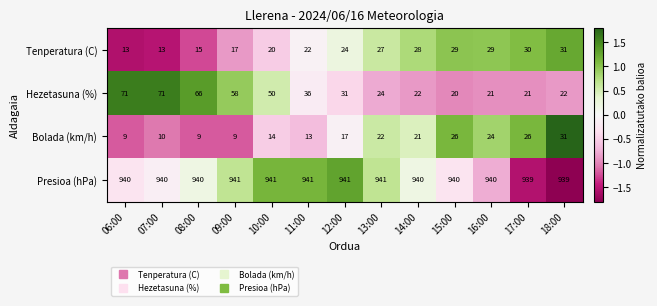

What is the difference between the Hezetasuna (%) values at 12:00 and 16:00?

10